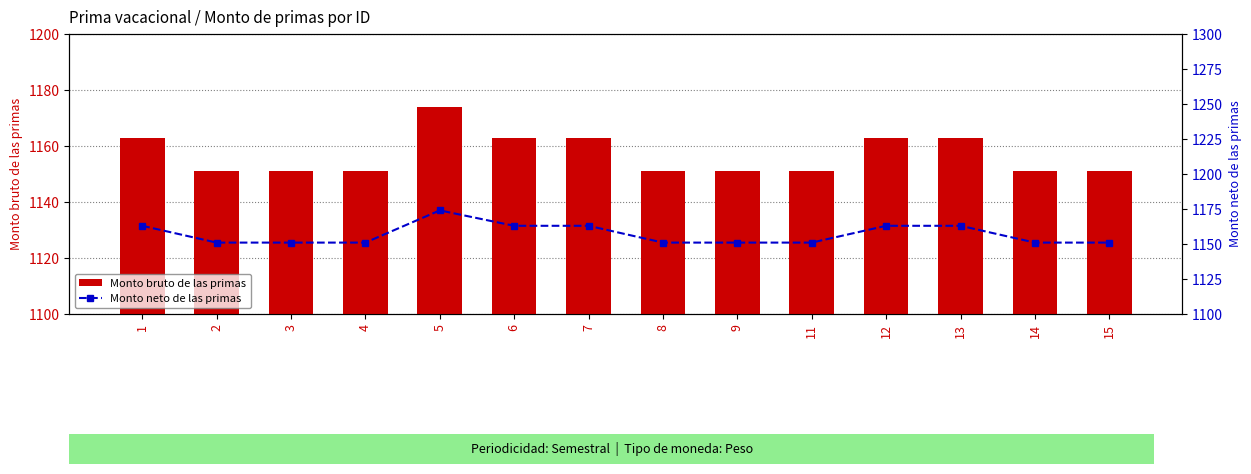

Read the Monto neto de las primas value at 4.

1151